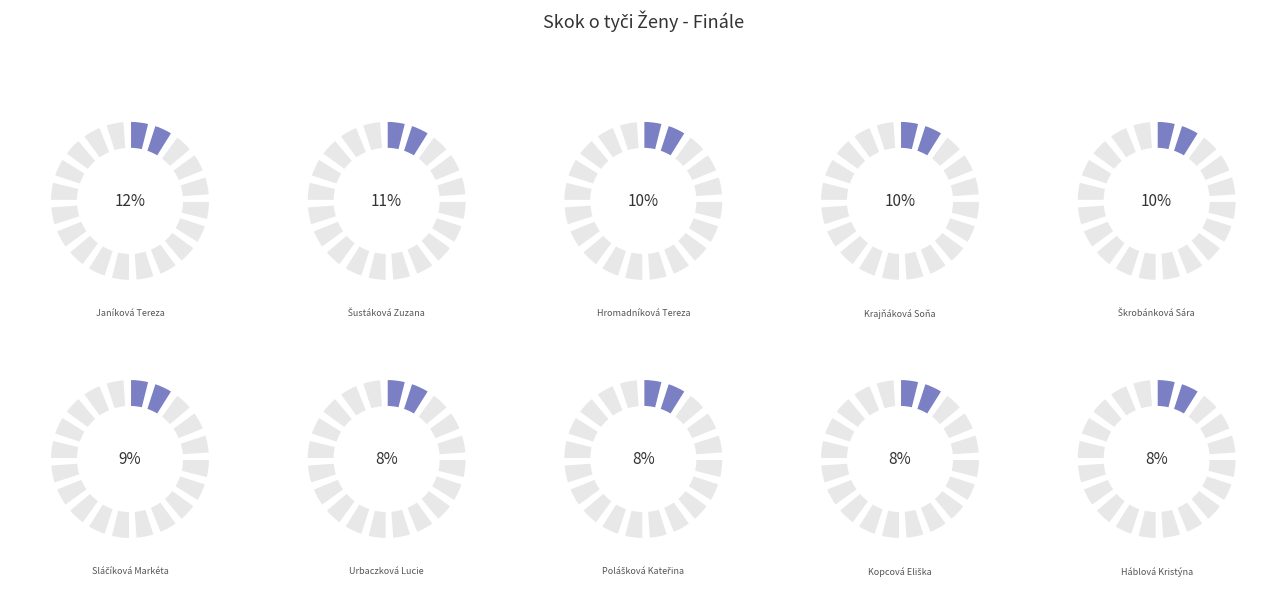

What is the total percentage of Kopcová Eliška and Hromadníková Tereza?

17.8%